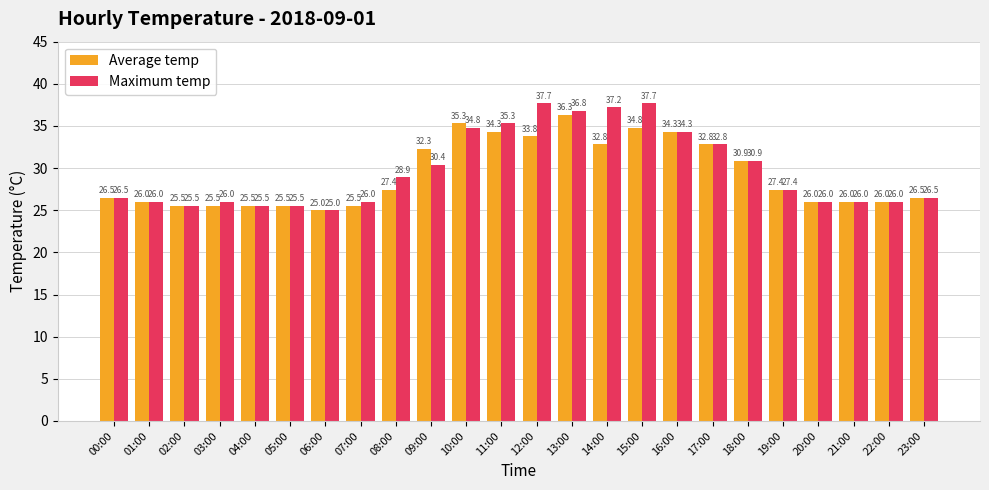

At 09:00, list the series in order from largest to smallest.

Average temp, Maximum temp